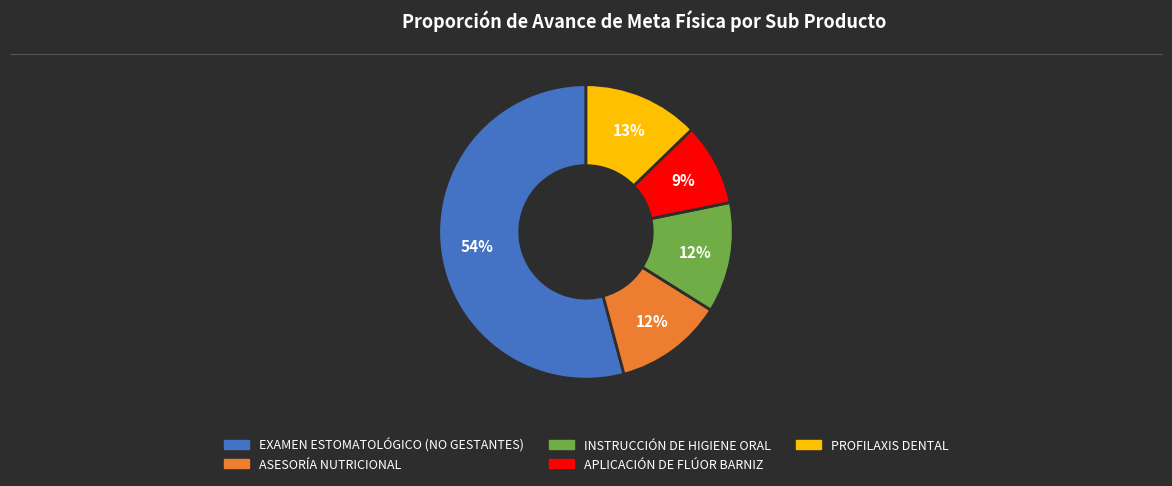

Combined, do EXAMEN ESTOMATOLÓGICO (NO GESTANTES) and ASESORÍA NUTRICIONAL account for over 50%?

Yes